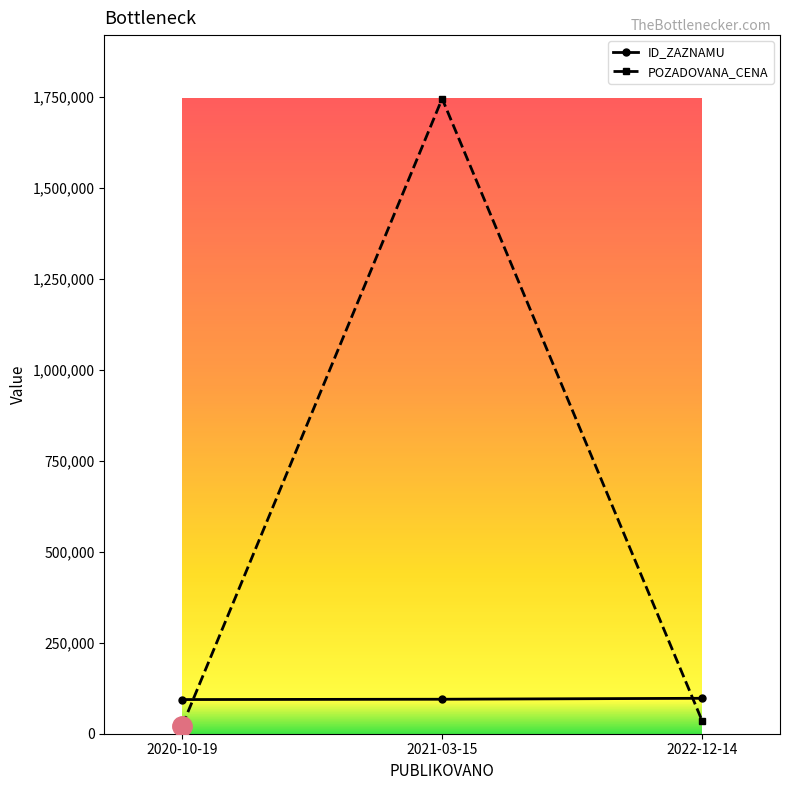

Which series has the largest total across all categories?

POZADOVANA_CENA